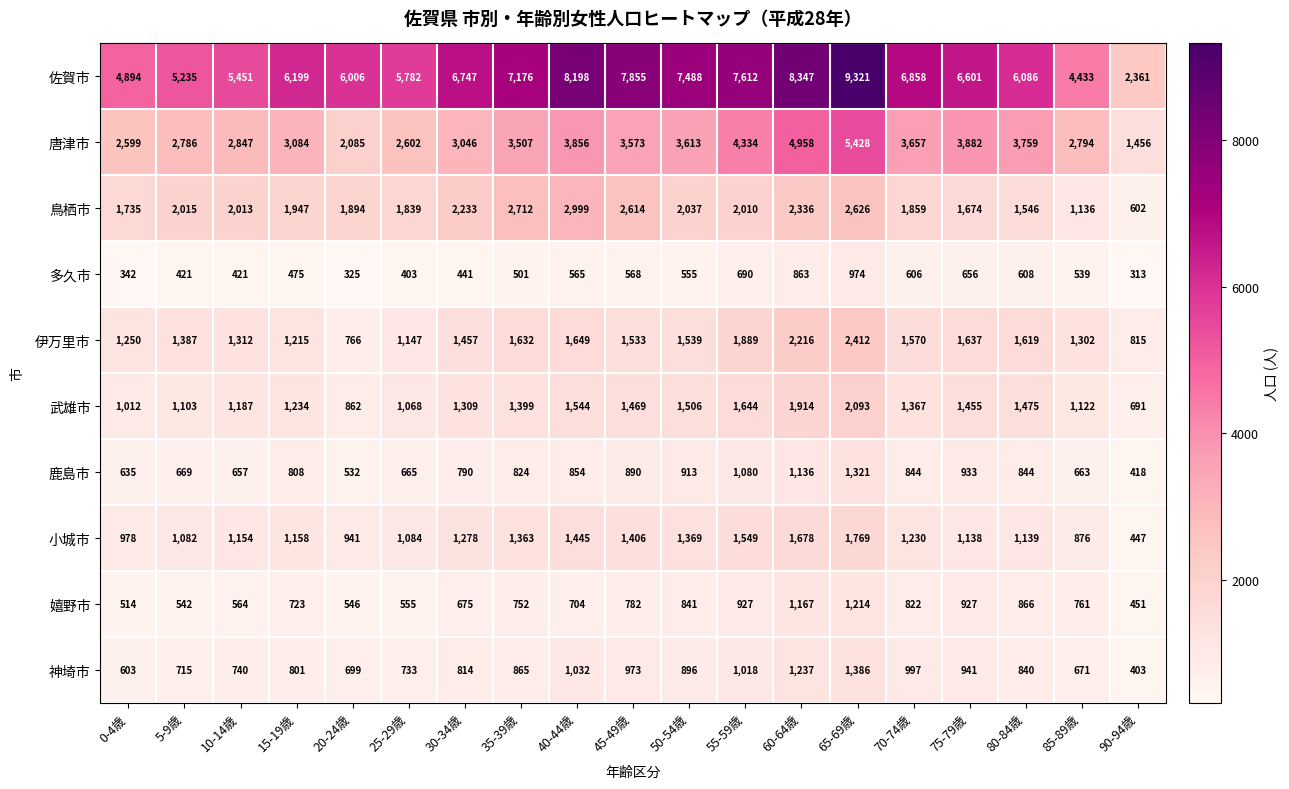

What is the spread (max minus min) of values at 60-64歳?

7484